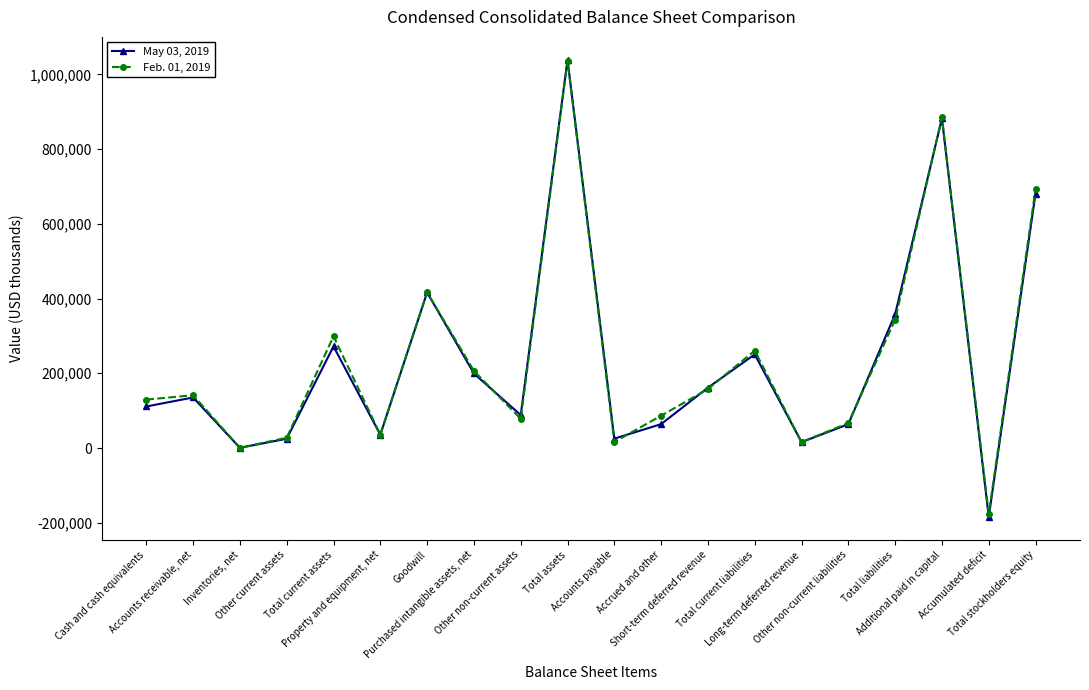

How many distinct data groups are displayed?

2